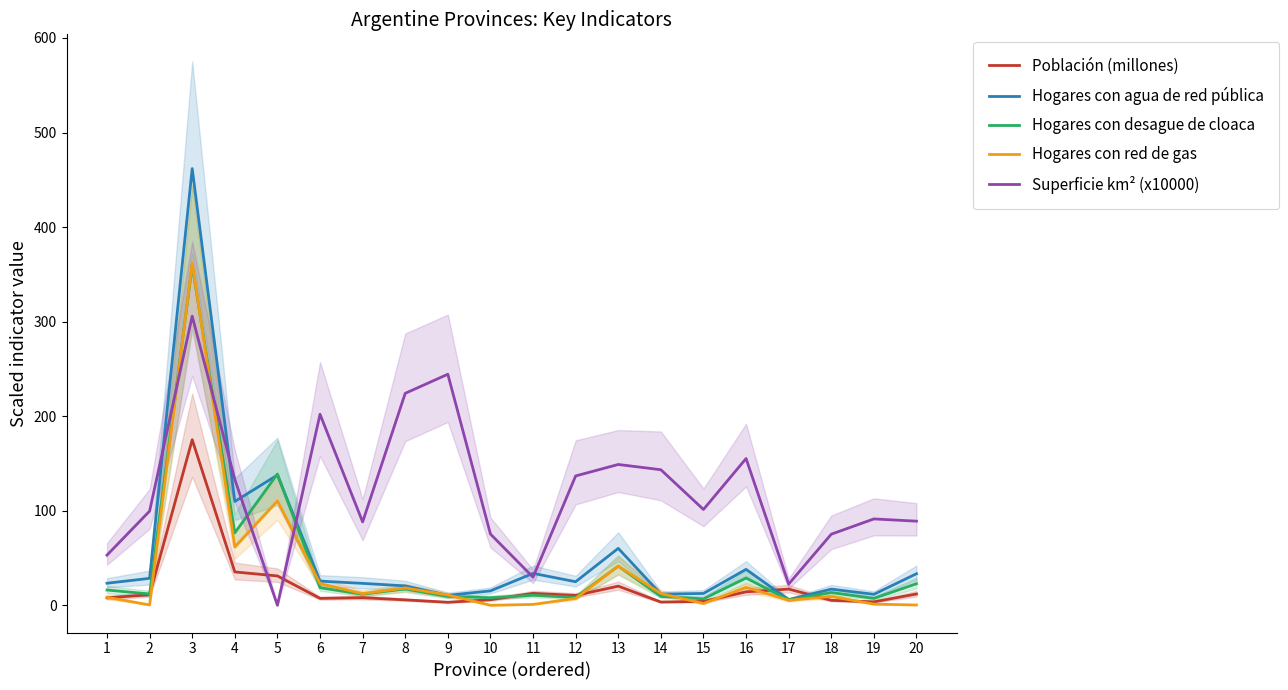

At which category does Superficie km² (x10000) reach its first local peak?

3